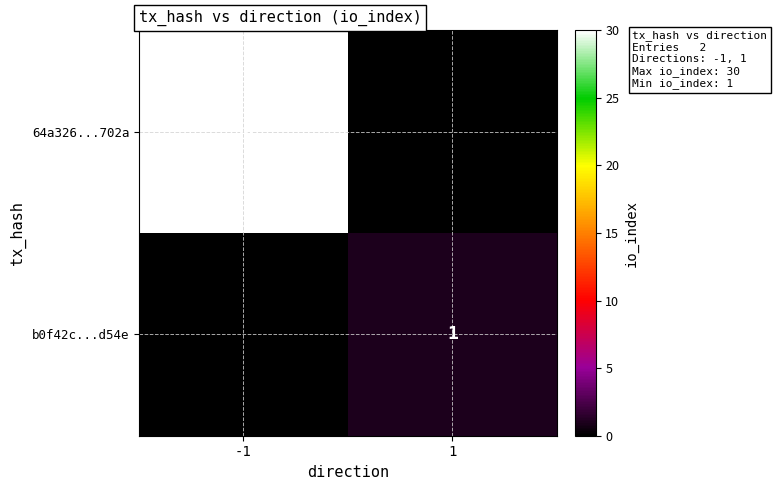

True or false: 64a326...702a has a value of 30 at -1.

True